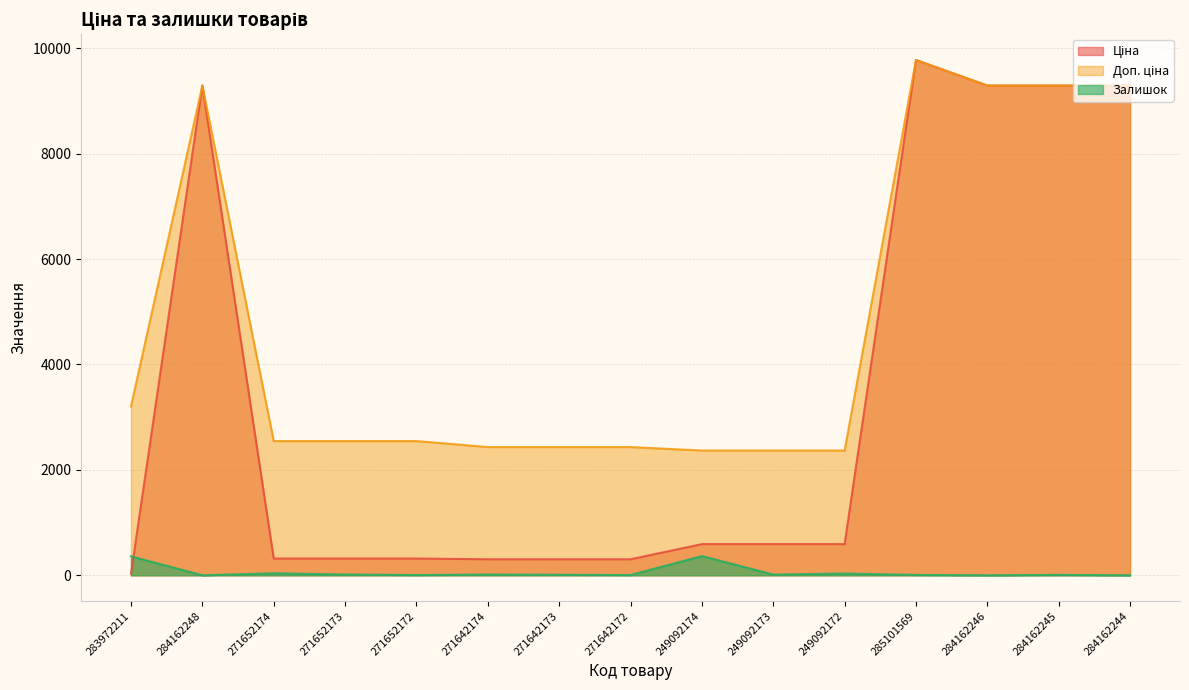

What is the total value across all series at 271642174?

2750.9